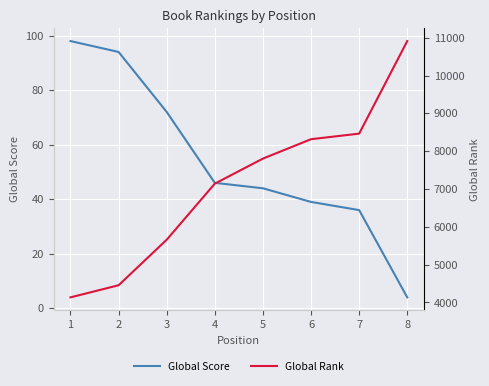

True or false: Global Score and Global Rank intersect in this chart.

False